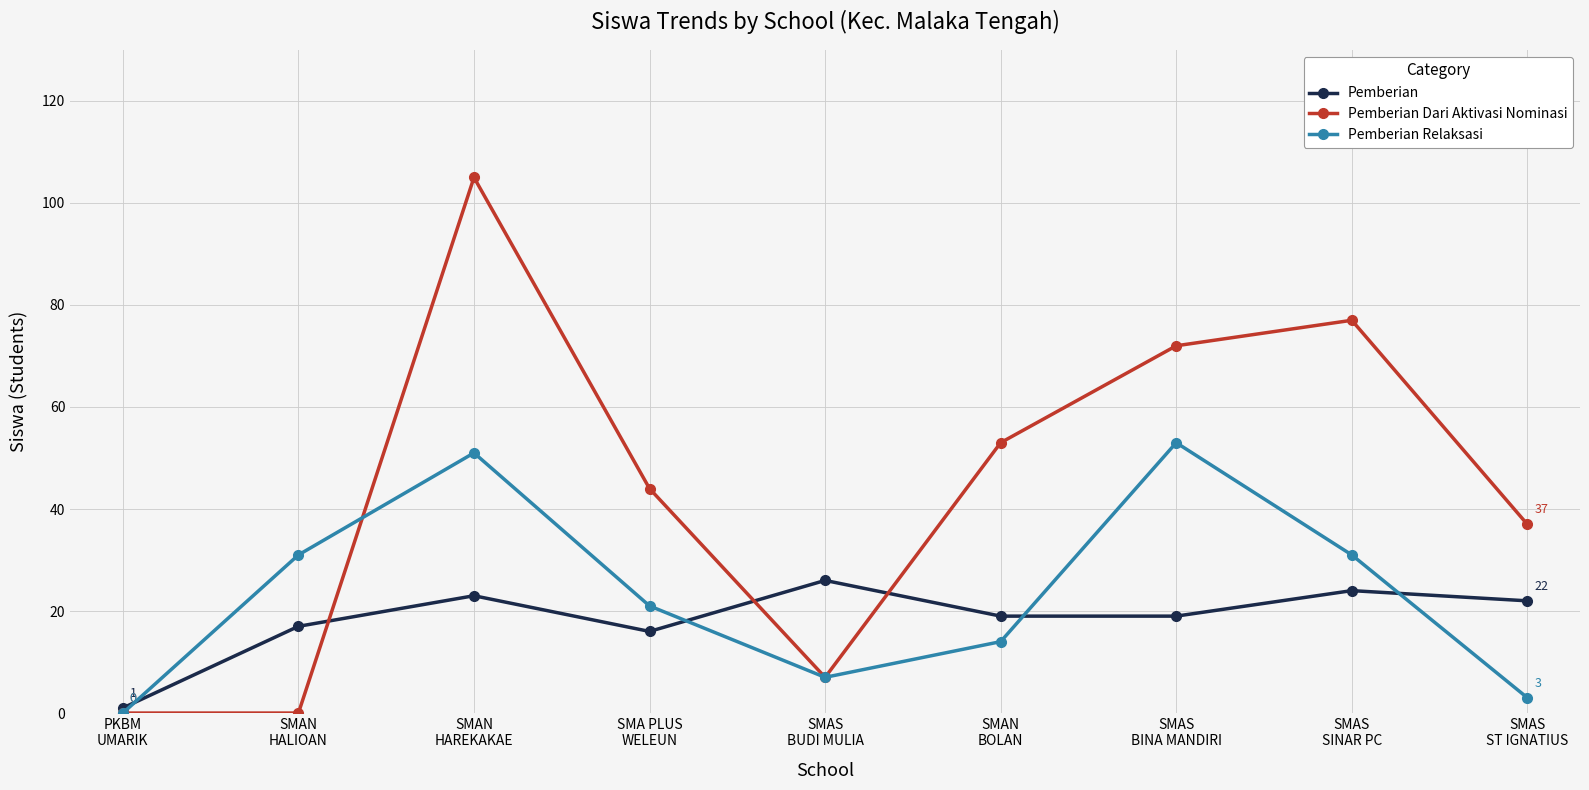

What is the difference between the highest and lowest values at SMAS
SINAR PC?

53